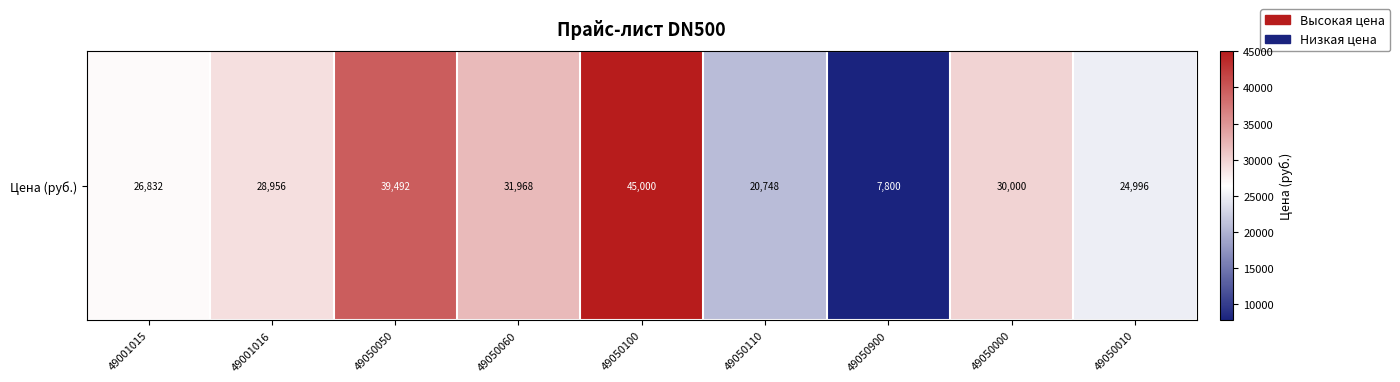

How many values exceed 28956?

4